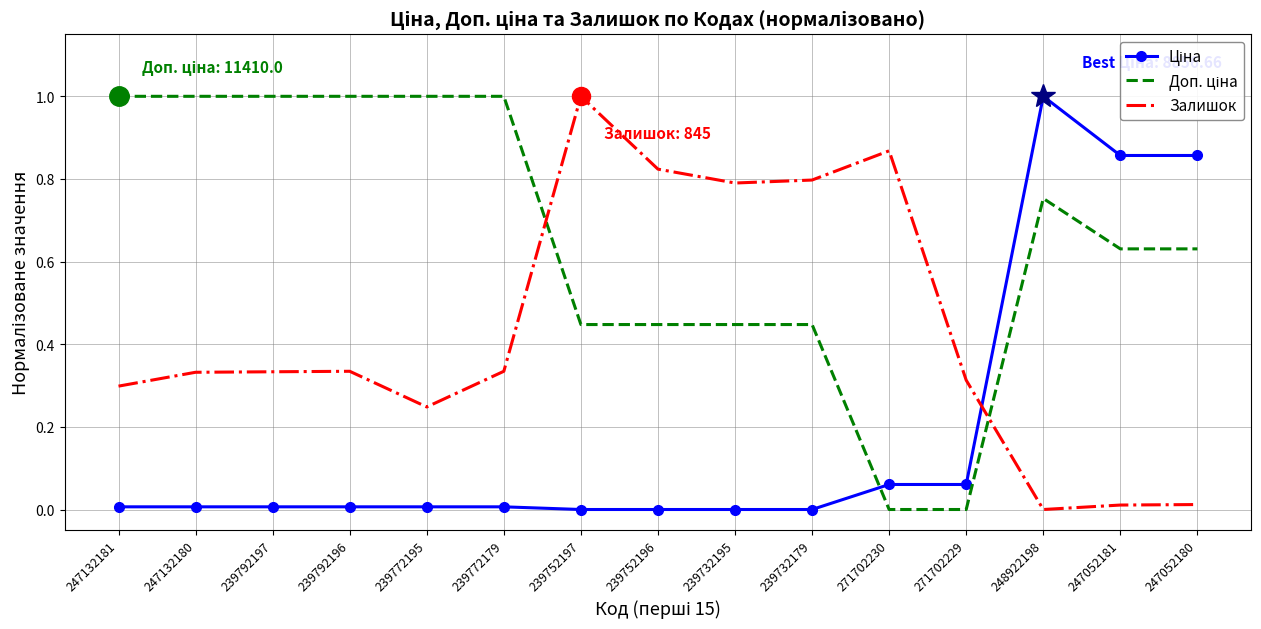

Is it true that Залишок equals 1.3 at 271702230?

False